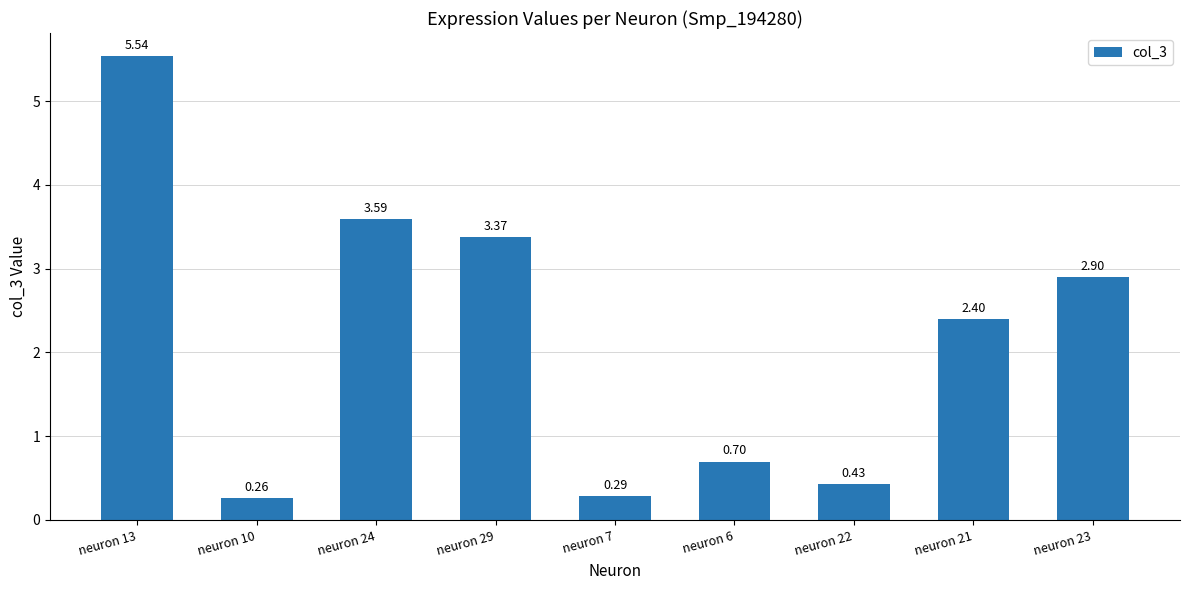

What is the difference between the second highest and minimum values?

3.3